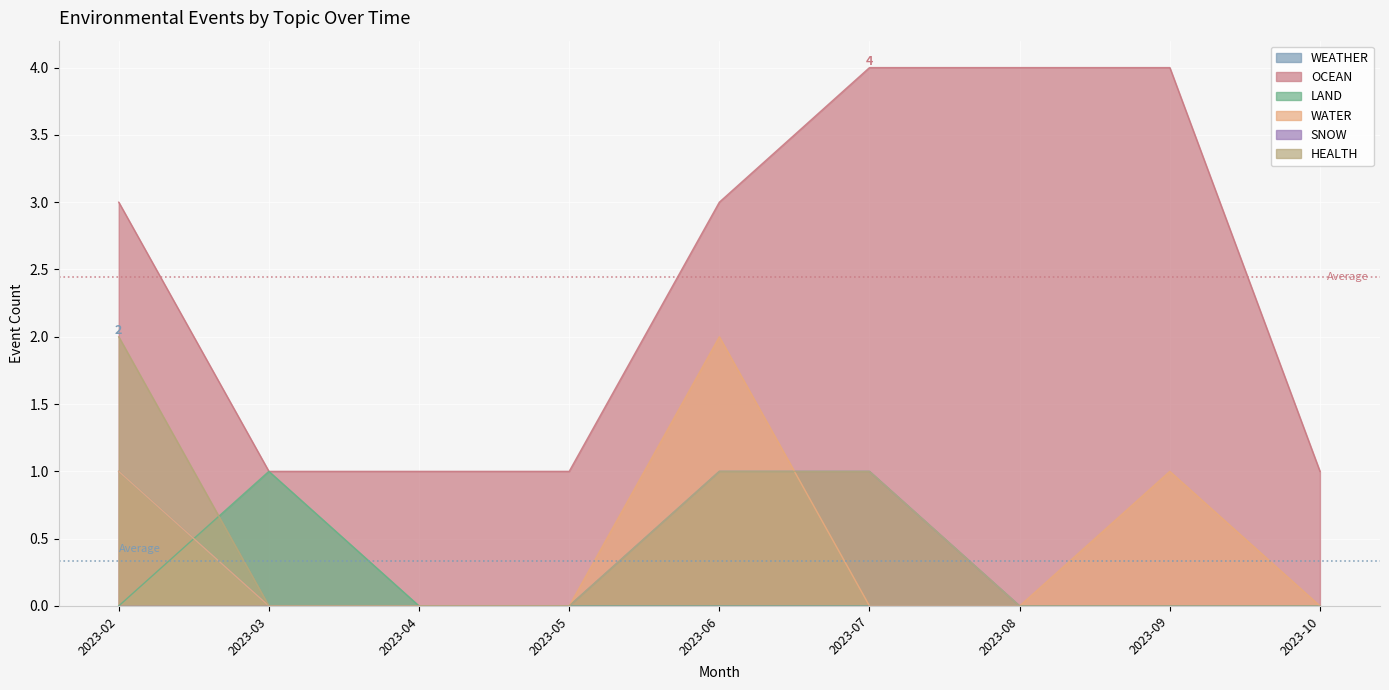

Reading left to right, extract all data points from this chart.

WEATHER: 2023-02=1	2023-03=0	2023-04=0	2023-05=0	2023-06=1	2023-07=1	2023-08=0	2023-09=0	2023-10=0
OCEAN: 2023-02=3	2023-03=1	2023-04=1	2023-05=1	2023-06=3	2023-07=4	2023-08=4	2023-09=4	2023-10=1
LAND: 2023-02=0	2023-03=1	2023-04=0	2023-05=0	2023-06=0	2023-07=0	2023-08=0	2023-09=0	2023-10=0
WATER: 2023-02=1	2023-03=0	2023-04=0	2023-05=0	2023-06=2	2023-07=0	2023-08=0	2023-09=1	2023-10=0
HEALTH: 2023-02=2	2023-03=0	2023-04=0	2023-05=0	2023-06=1	2023-07=1	2023-08=0	2023-09=0	2023-10=0